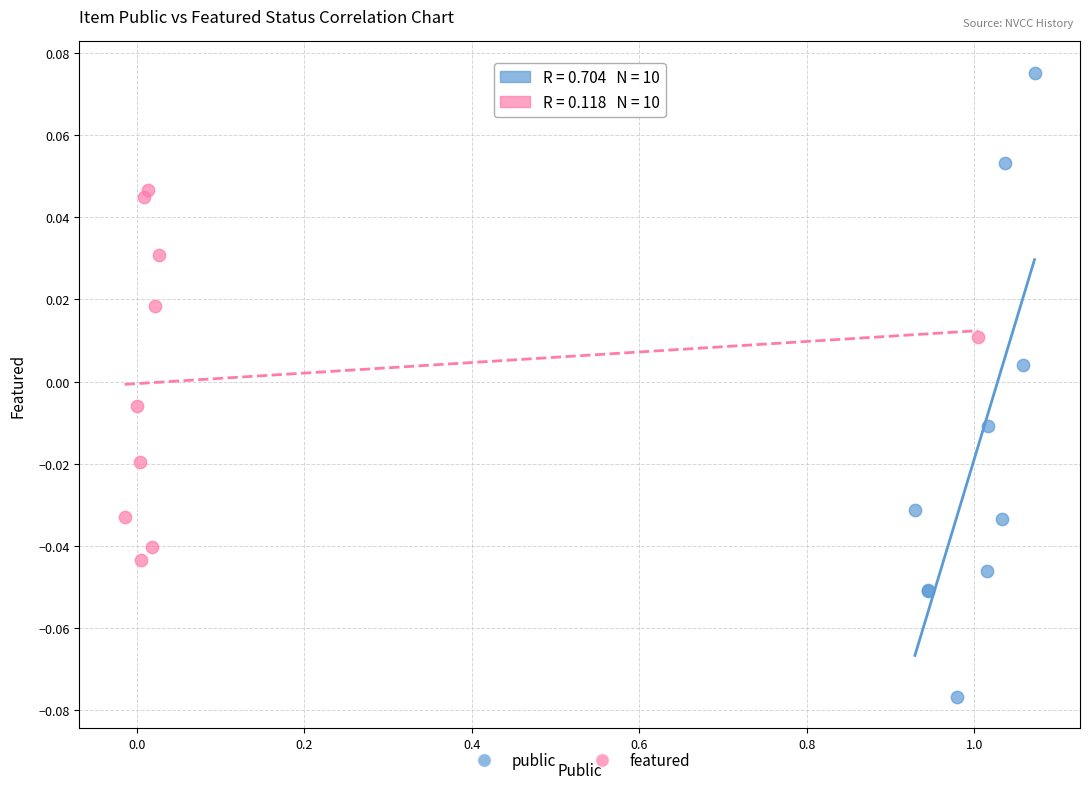

Which series reaches the minimum Y coordinate?

public